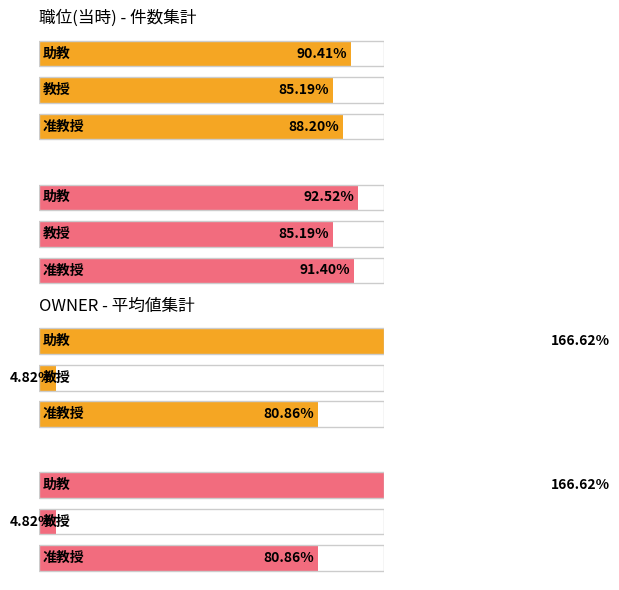

True or false: owner_id has a value of 639526 at 助教.

False